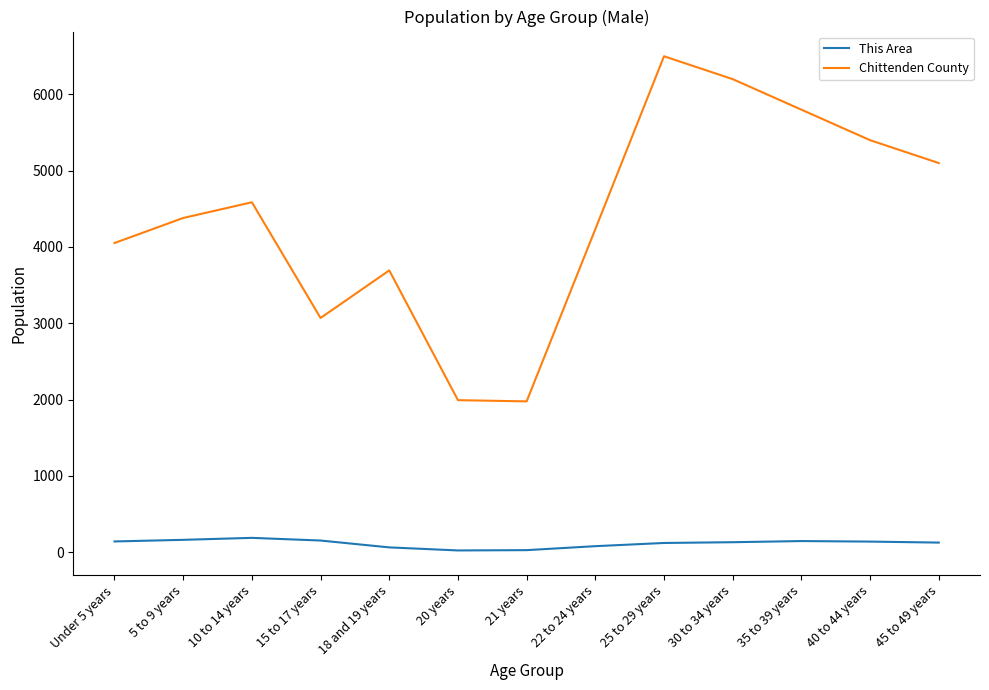

How many lines are shown in the chart?

2